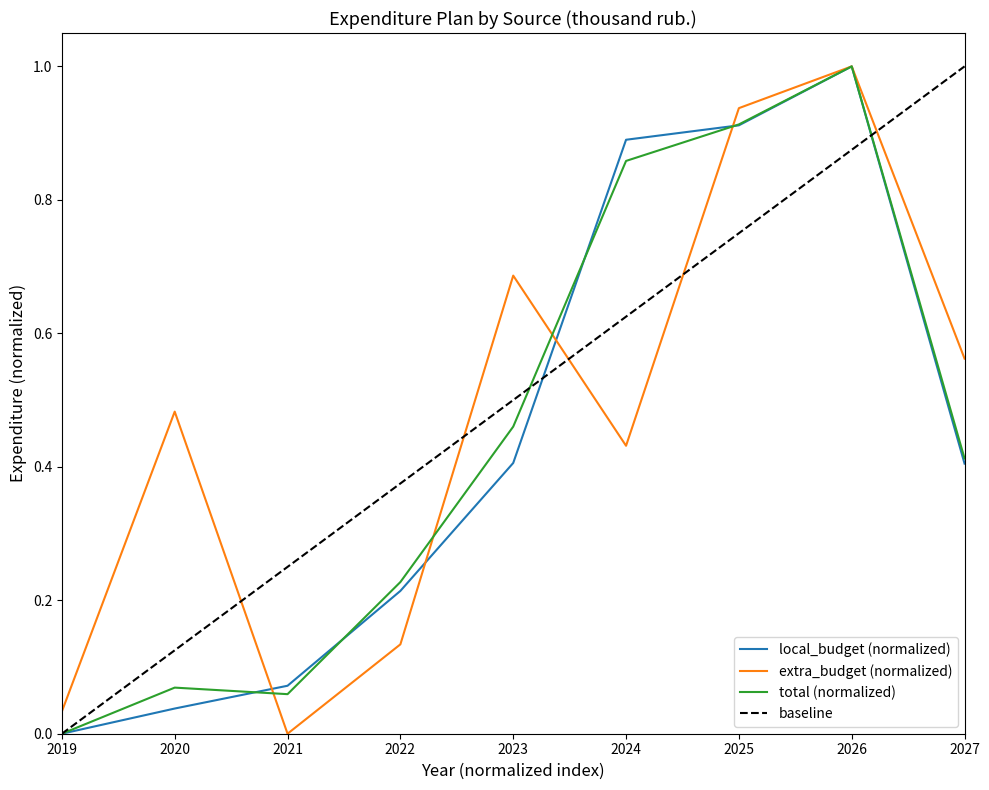

What is the difference between the highest and lowest values at 2020?

0.4